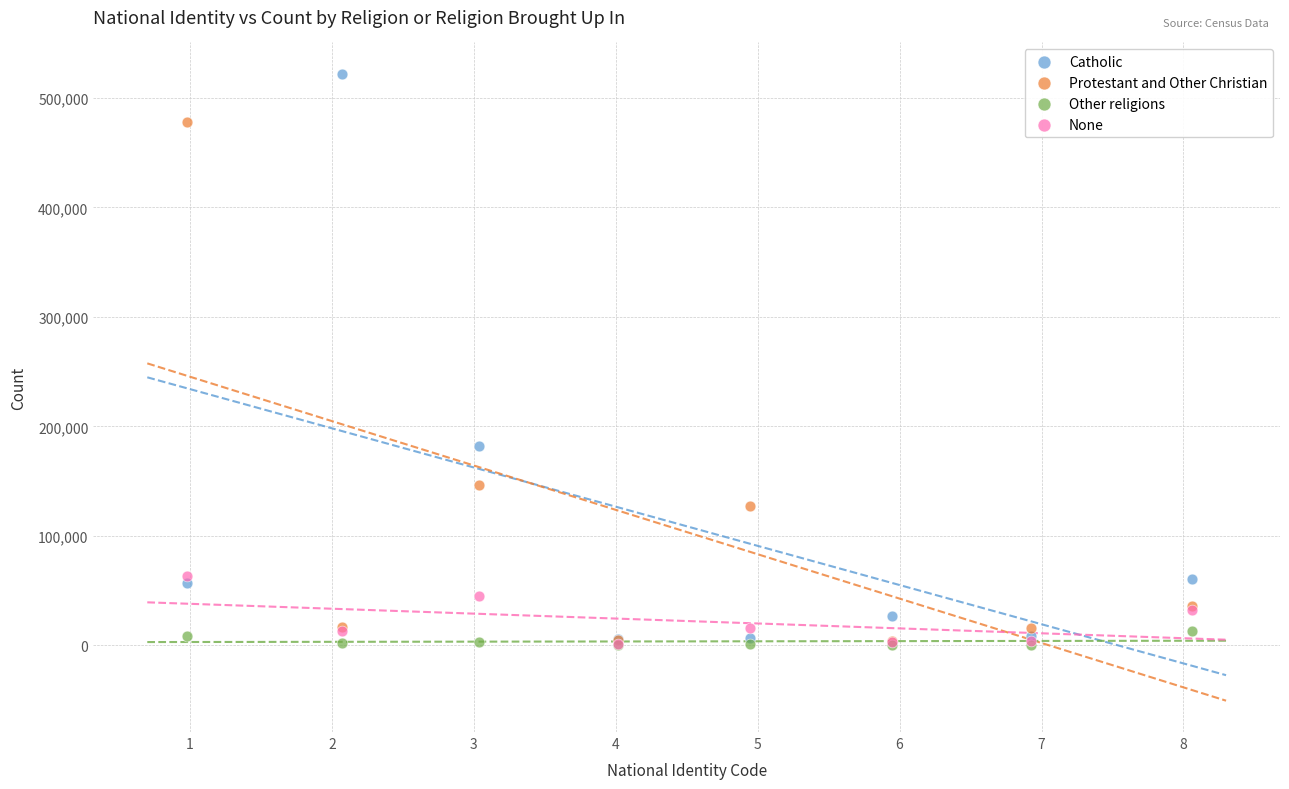

Across all series, what Y value is closest to 261115?

181983